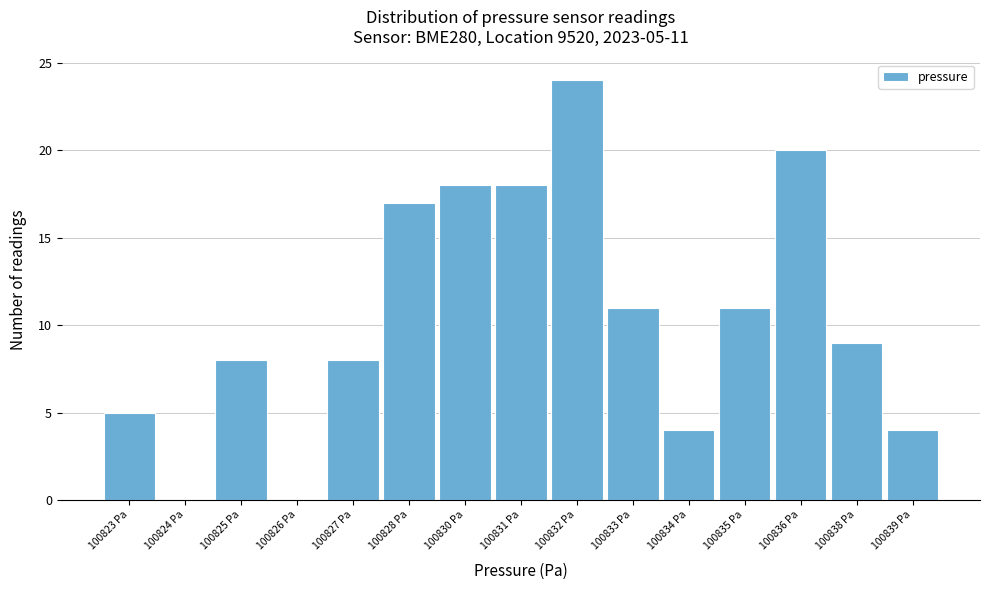

Reading right to left, extract all data points from this chart.

100839 Pa=4	100838 Pa=9	100836 Pa=20	100835 Pa=11	100834 Pa=4	100833 Pa=11	100832 Pa=24	100831 Pa=18	100830 Pa=18	100828 Pa=17	100827 Pa=8	100826 Pa=0	100825 Pa=8	100824 Pa=0	100823 Pa=5